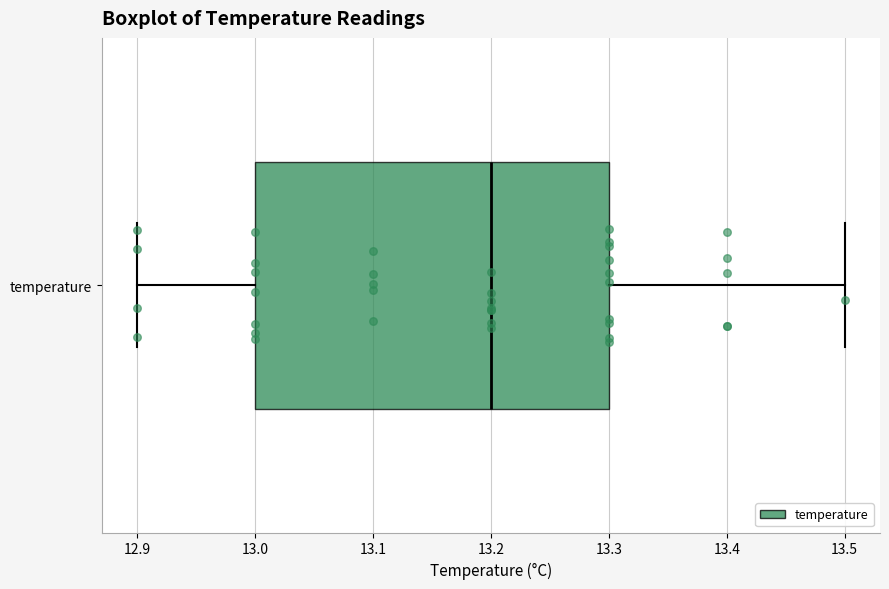

Read this box plot against the x-axis: the position of the median line, the range covered by the box, and the ends of both whiskers. The values are not printed on the chart, so give them approximately, as read against the axis.

median 13.2, box 13.0 to 13.3, whiskers 12.9 to 13.5